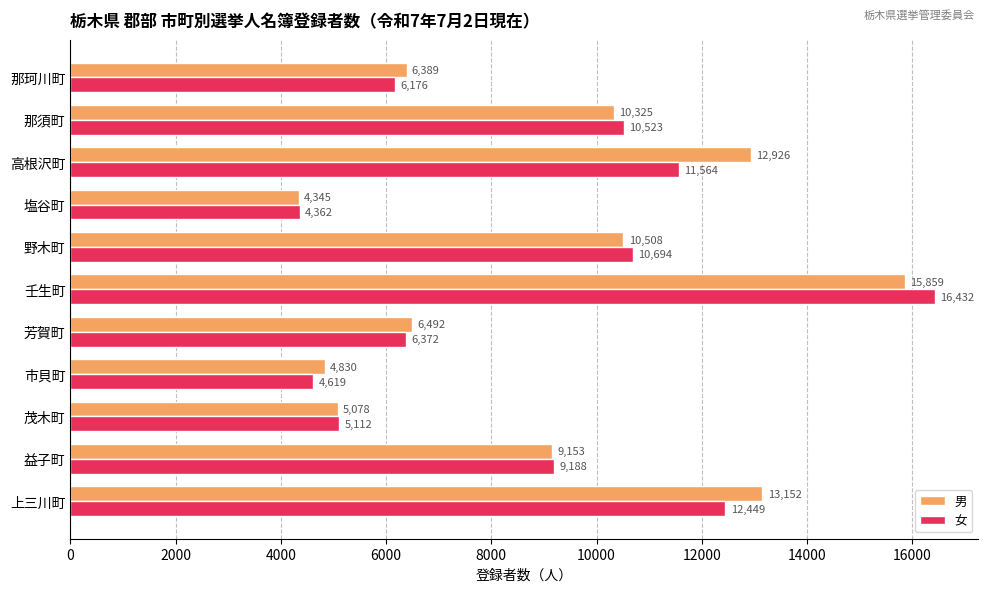

What is the lowest value of the 女 series?

4362